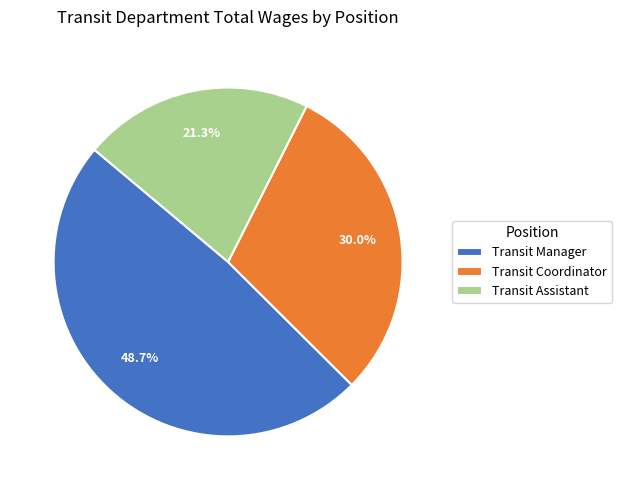

The Transit Assistant slice represents 10% of the pie. True or false?

False